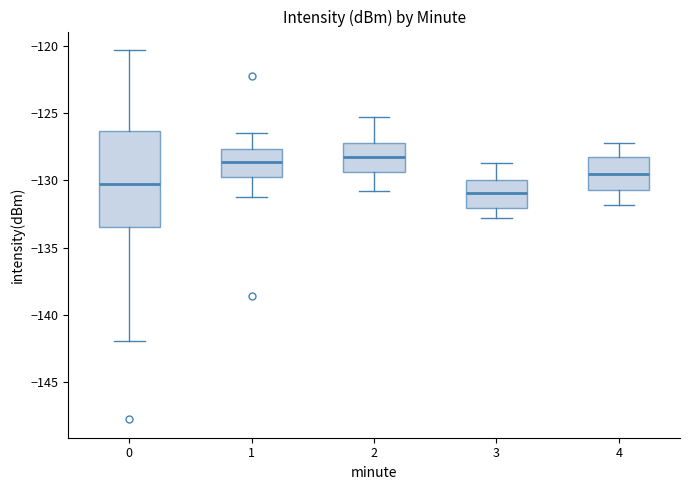

Reading left to right, read every box against the y-axis: the position of its median line, the range the box covers, and the ends of its whiskers. The values are not printed on the chart, so give them approximately, as read against the axis.

0: median -130.5, box -133.5 to -126.5, whiskers -142.0 to -120.5
1: median -128.5, box -129.5 to -127.5, whiskers -131.0 to -126.5
2: median -128.0, box -129.5 to -127.0, whiskers -131.0 to -125.5
3: median -131.0, box -132.0 to -130.0, whiskers -133.0 to -128.5
4: median -129.5, box -130.5 to -128.0, whiskers -132.0 to -127.0